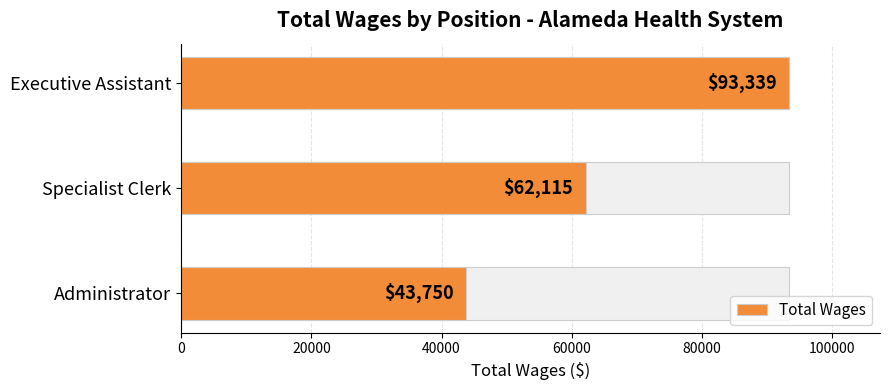

The value at Administrator is 61987. True or false?

False